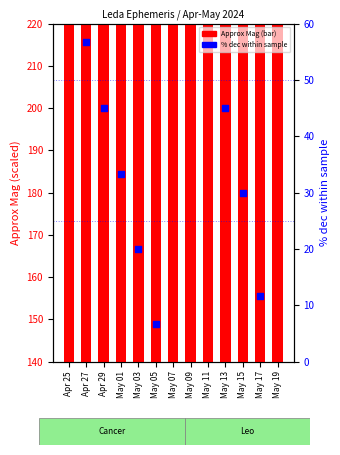

Is the value of % dec within sample at Apr 27 greater than the value of Approx Mag at Apr 29?

No